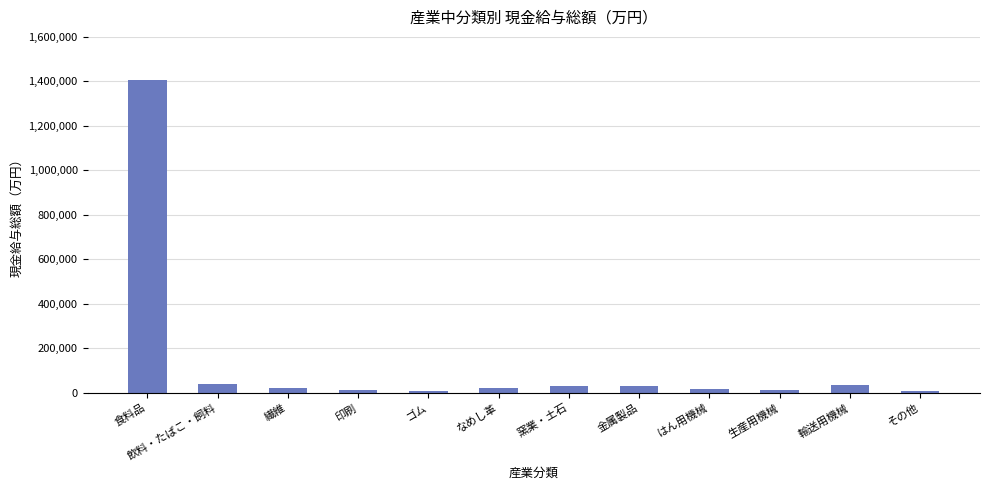

Is it true that the value at 食料品 is 867388?

False